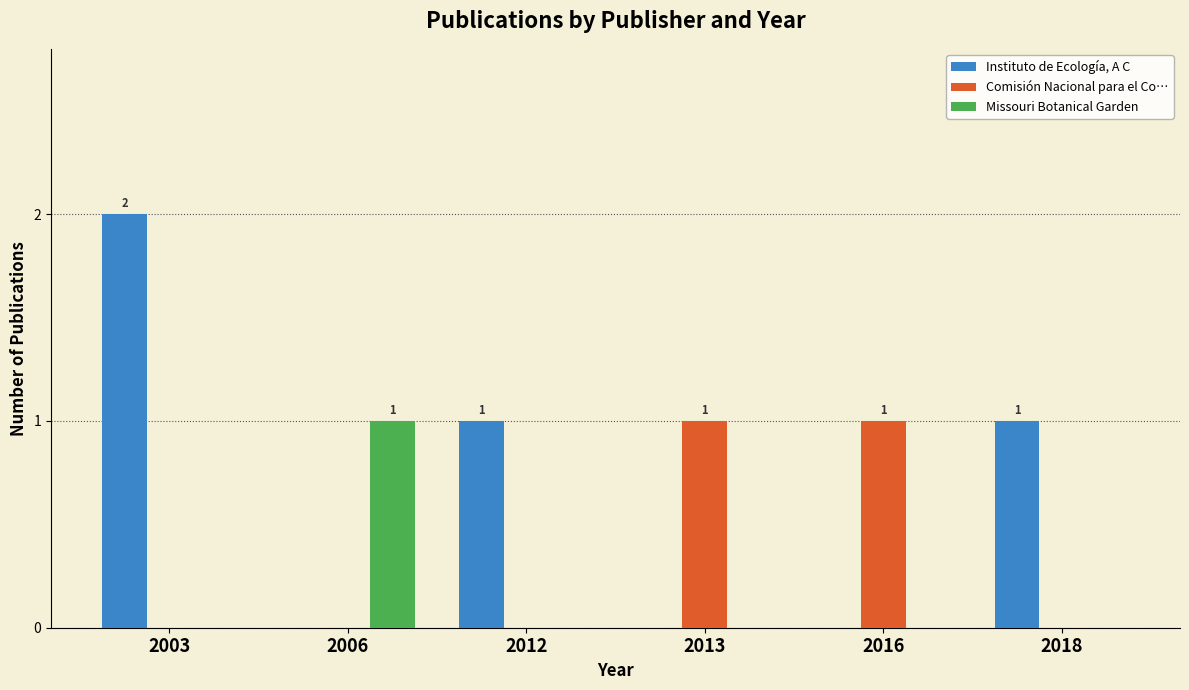

Reading left to right, list all the values displayed in this chart.

Instituto de Ecología, A C: 2003=2	2006=0	2012=1	2013=0	2016=0	2018=1
Comisión Nacional para el Co…: 2003=0	2006=0	2012=0	2013=1	2016=1	2018=0
Missouri Botanical Garden: 2003=0	2006=1	2012=0	2013=0	2016=0	2018=0